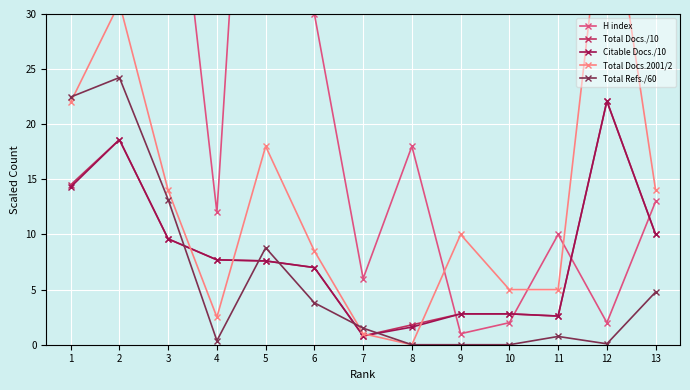

List the labels in order of Total Docs./10 value, smallest first.

7, 8, 11, 9, 10, 6, 5, 4, 3, 13, 1, 2, 12